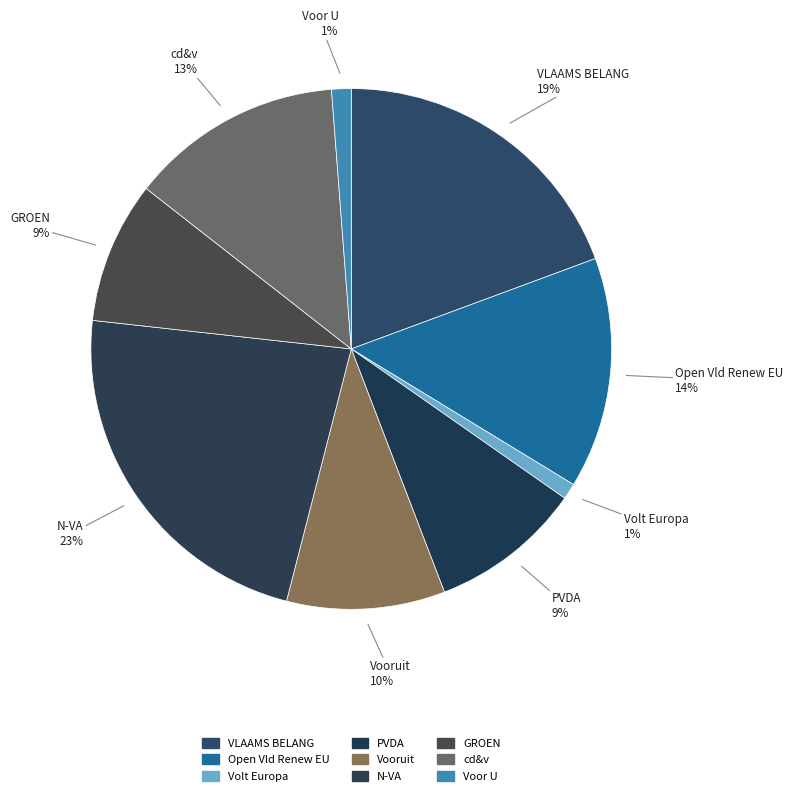

Is there a majority slice in this chart?

No